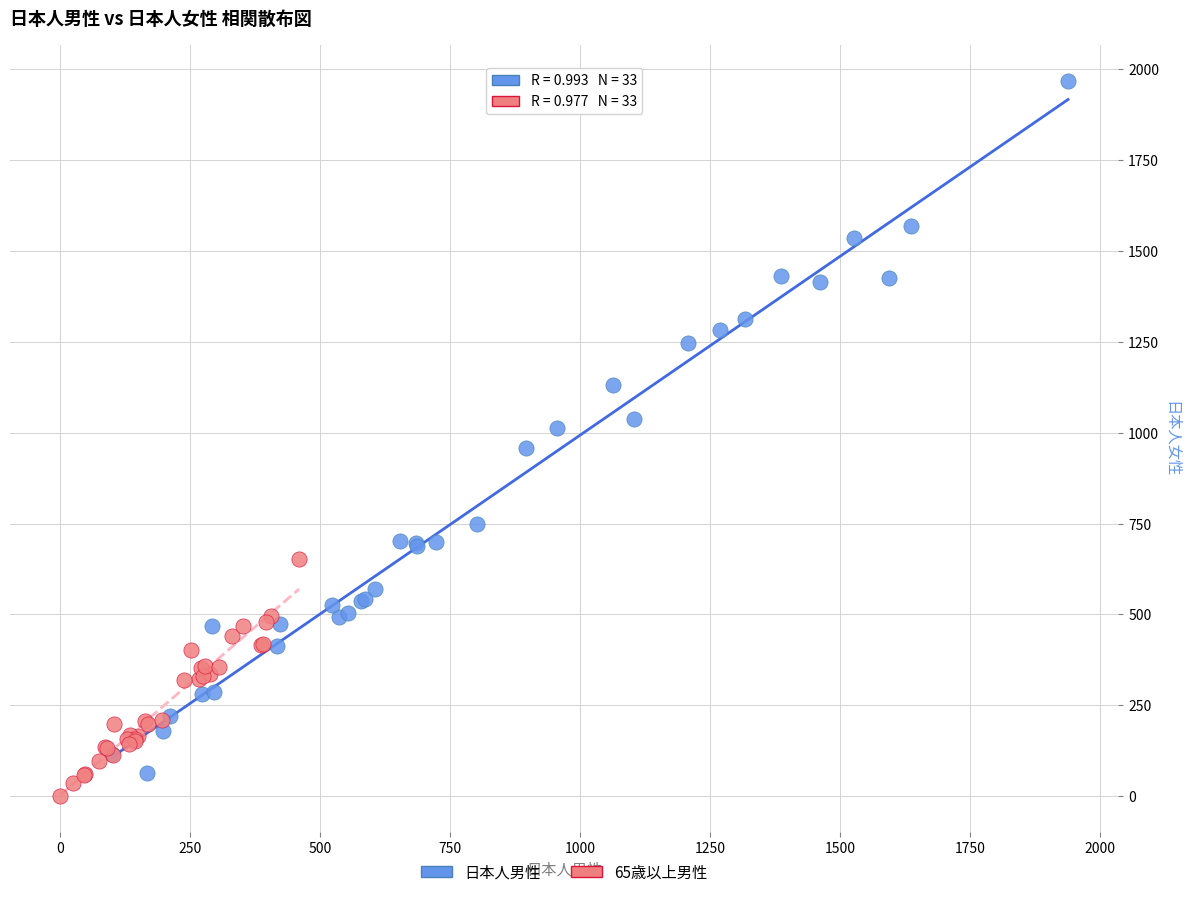

Which series has the widest spread of Y values?

日本人男性